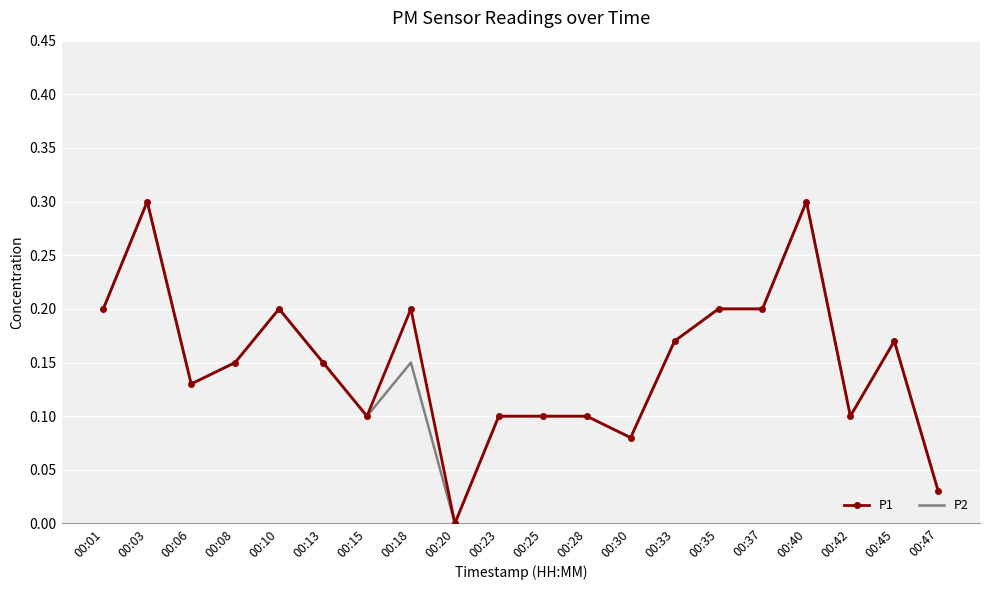

How many values in P1 are above zero?

19